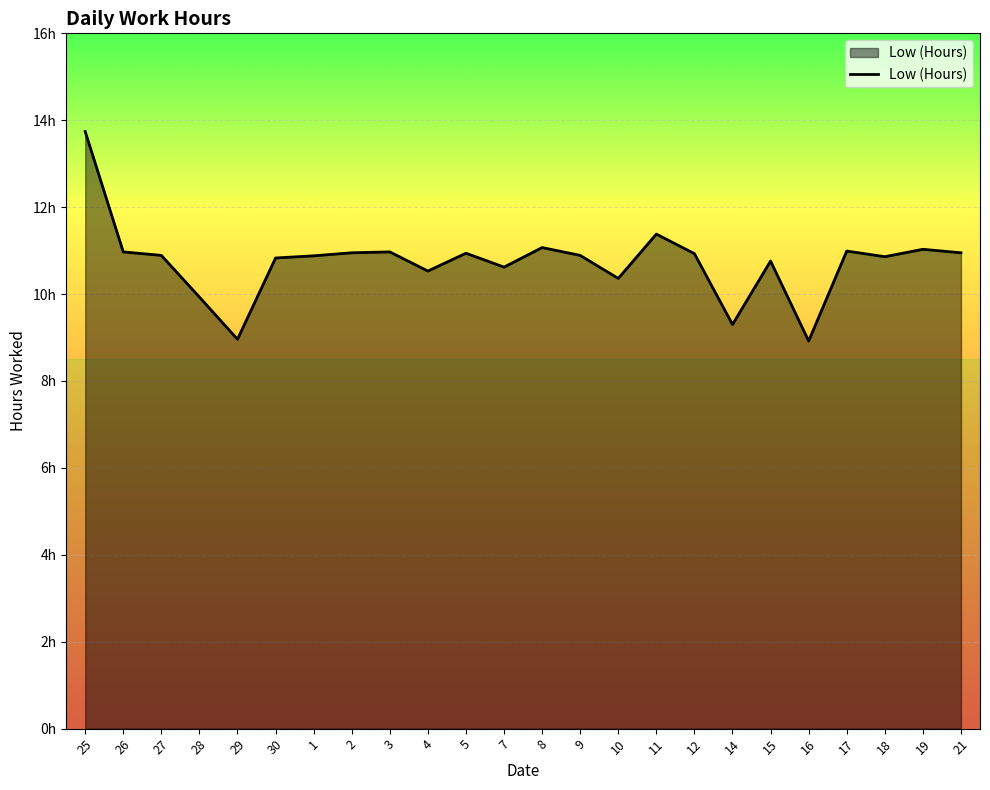

What is the sum of all values?

257.6